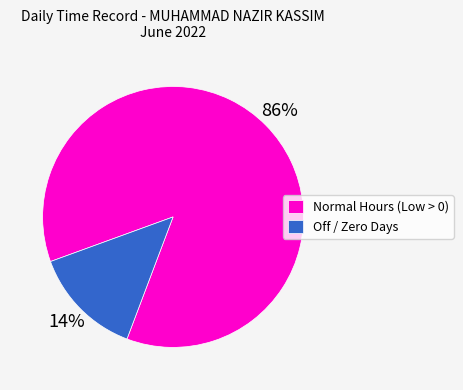

To the nearest percent, what portion does Off / Zero Days represent?

14%